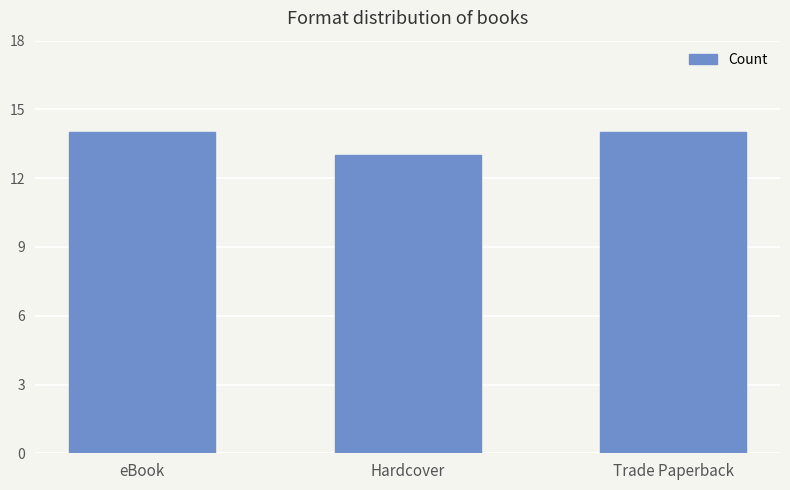

Is it true that the value at Trade Paperback is 3?

False